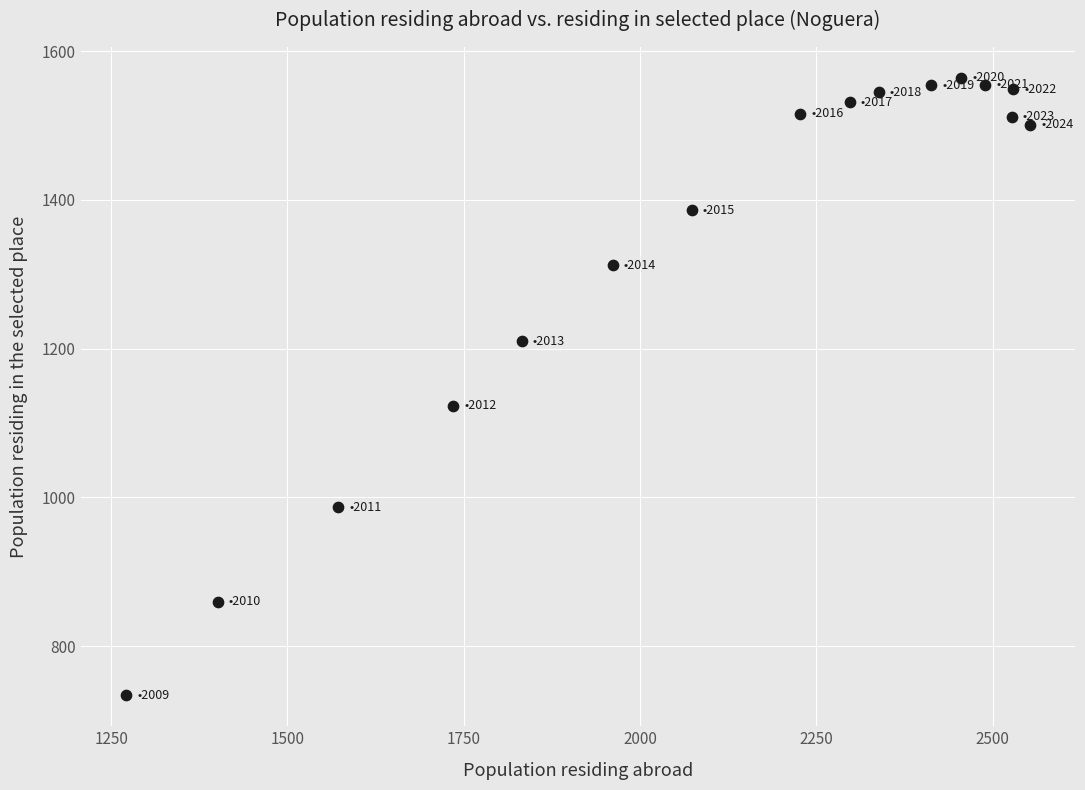

What Y value in the scatter plot is closest to 1149?

1123